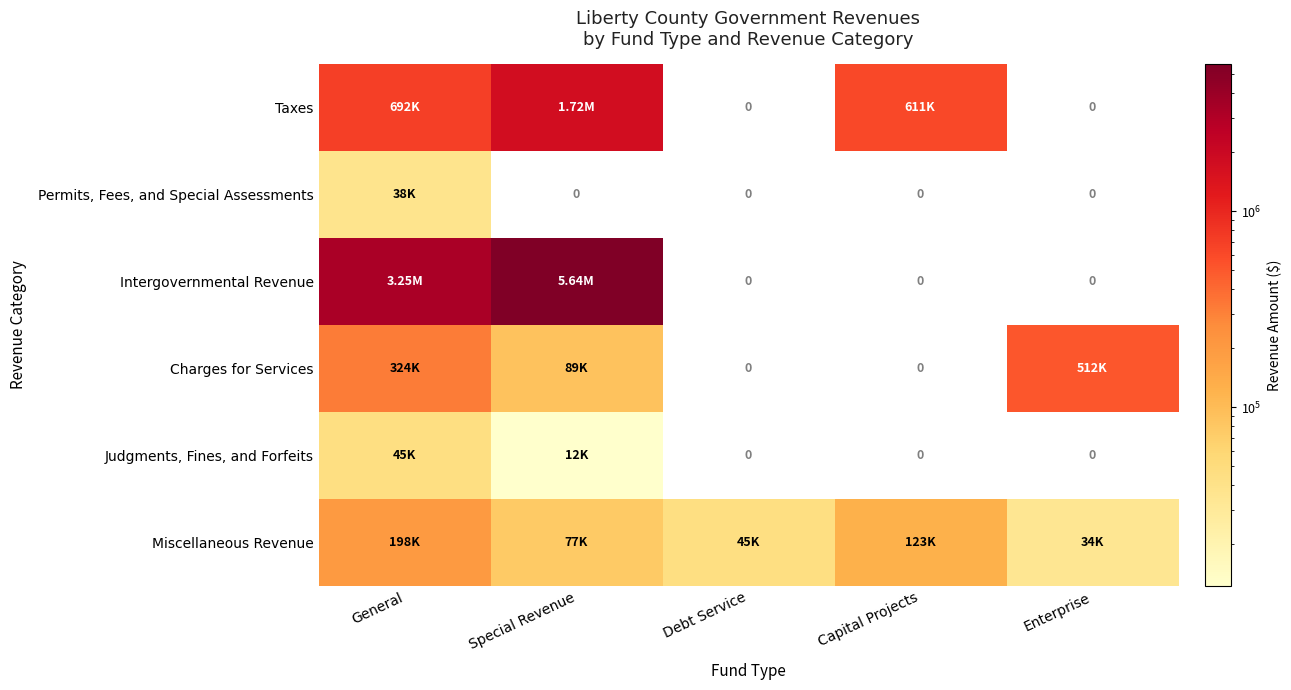

Which series has the largest total across all categories?

Intergovernmental Revenue